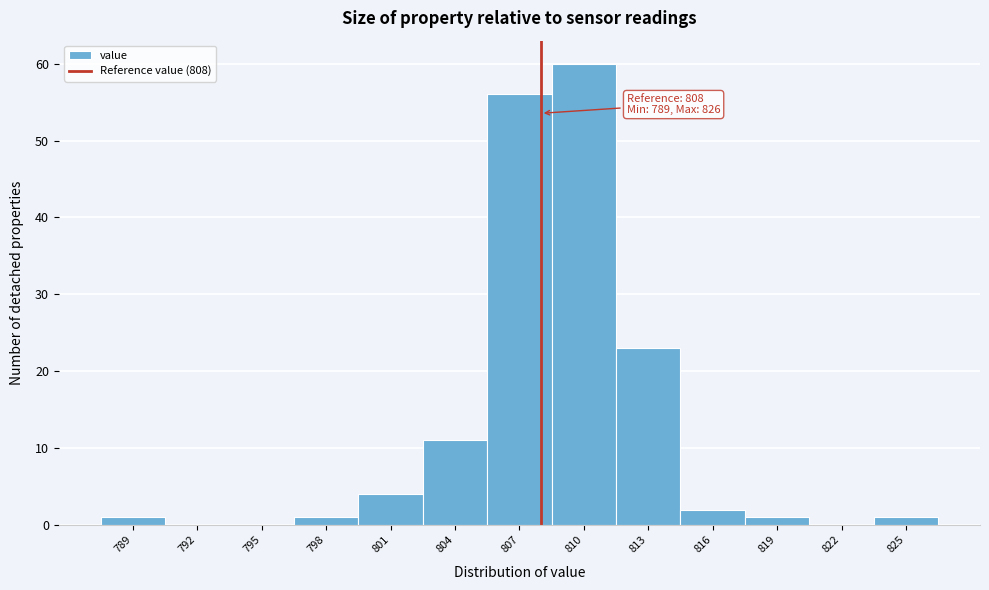

Which range on the x-axis has the tallest bar?

808.5 to 811.5